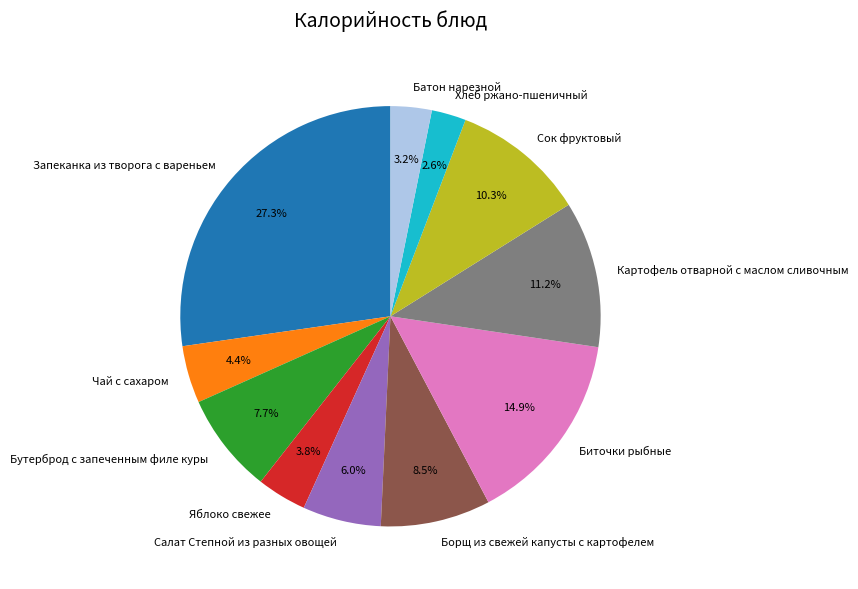

Which has a higher value, Чай с сахаром or Хлеб ржано-пшеничный?

Чай с сахаром